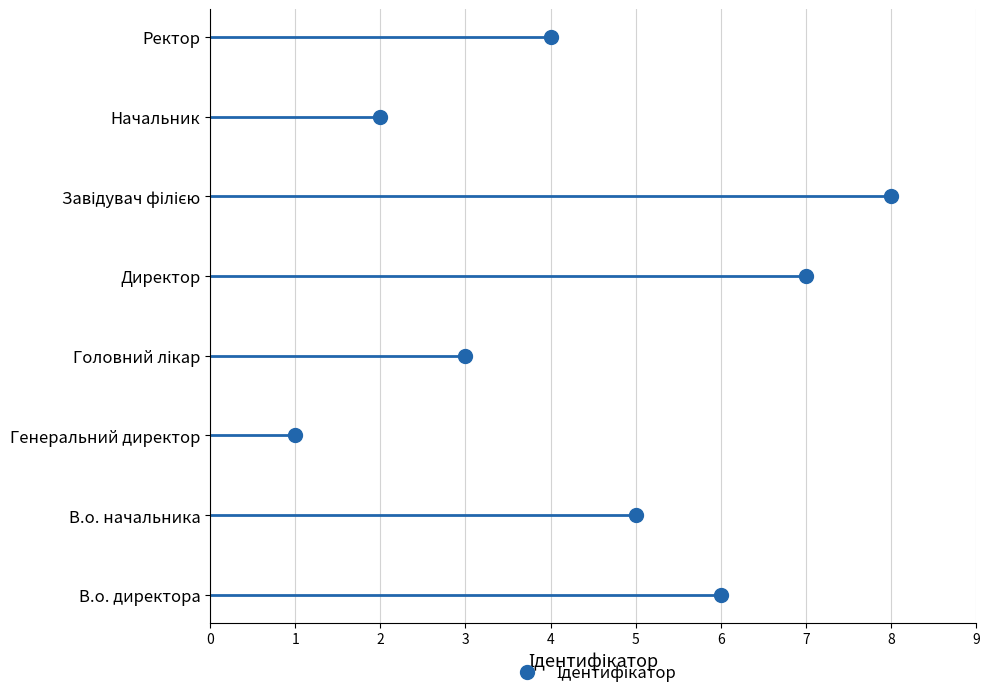

Reading right to left, extract all data points from this chart.

4	2	8	7	3	1	5	6